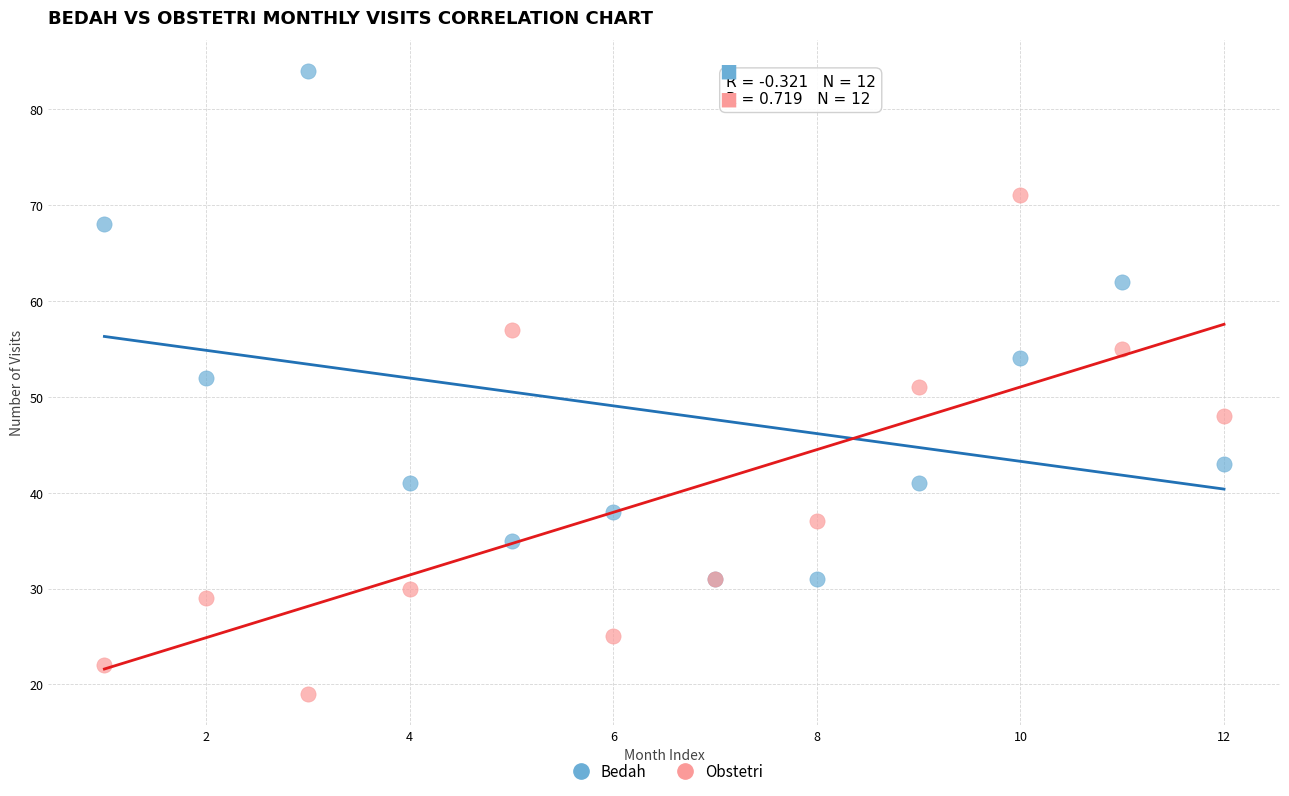

Which series has the largest Y range (max minus min)?

Bedah